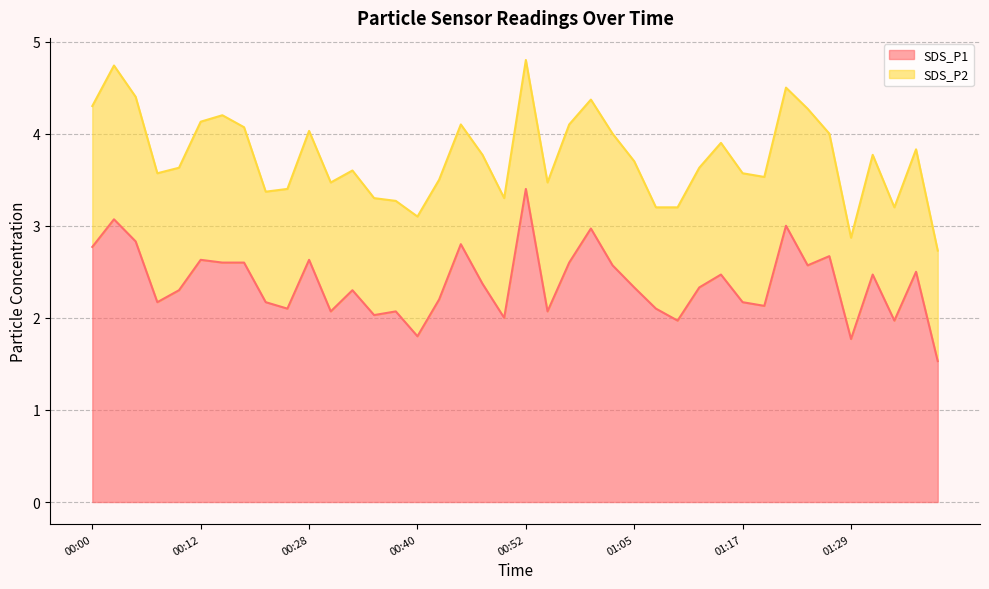

Reading left to right, what are all the values shown in this chart?

00:00=2.8	00:02=3.1	00:05=2.8	00:07=2.2	00:10=2.3	00:12=2.6	00:15=2.6	00:17=2.6	00:23=2.2	00:25=2.1	00:28=2.6	00:30=2.1	00:33=2.3	00:35=2.0	00:38=2.1	00:40=1.8	00:43=2.2	00:45=2.8	00:47=2.4	00:50=2.0	00:52=3.4	00:55=2.1	00:57=2.6	01:00=3.0	01:02=2.6	01:05=2.3	01:07=2.1	01:09=2.0	01:12=2.3	01:14=2.5	01:17=2.2	01:19=2.1	01:22=3.0	01:24=2.6	01:26=2.7	01:29=1.8	01:31=2.5	01:34=2.0	01:36=2.5	01:39=1.5